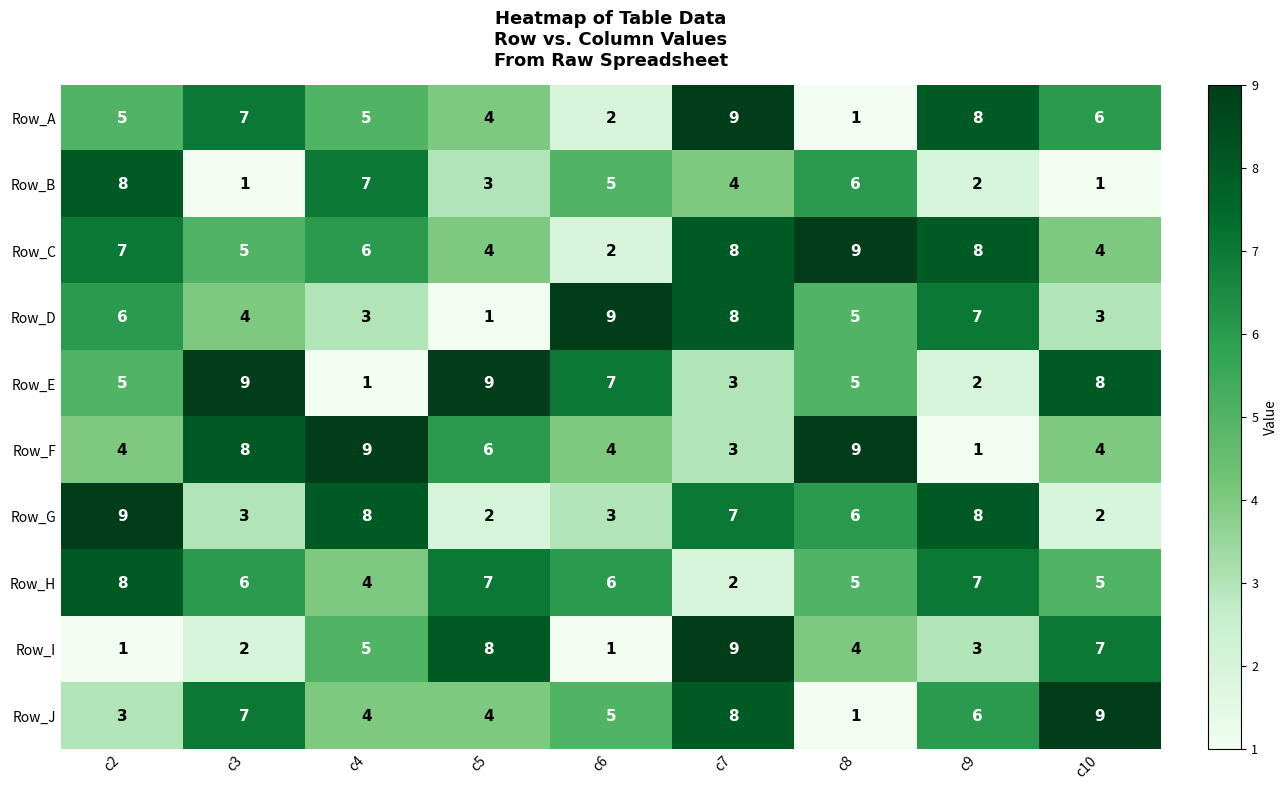

What is the maximum value shown in the chart?

9